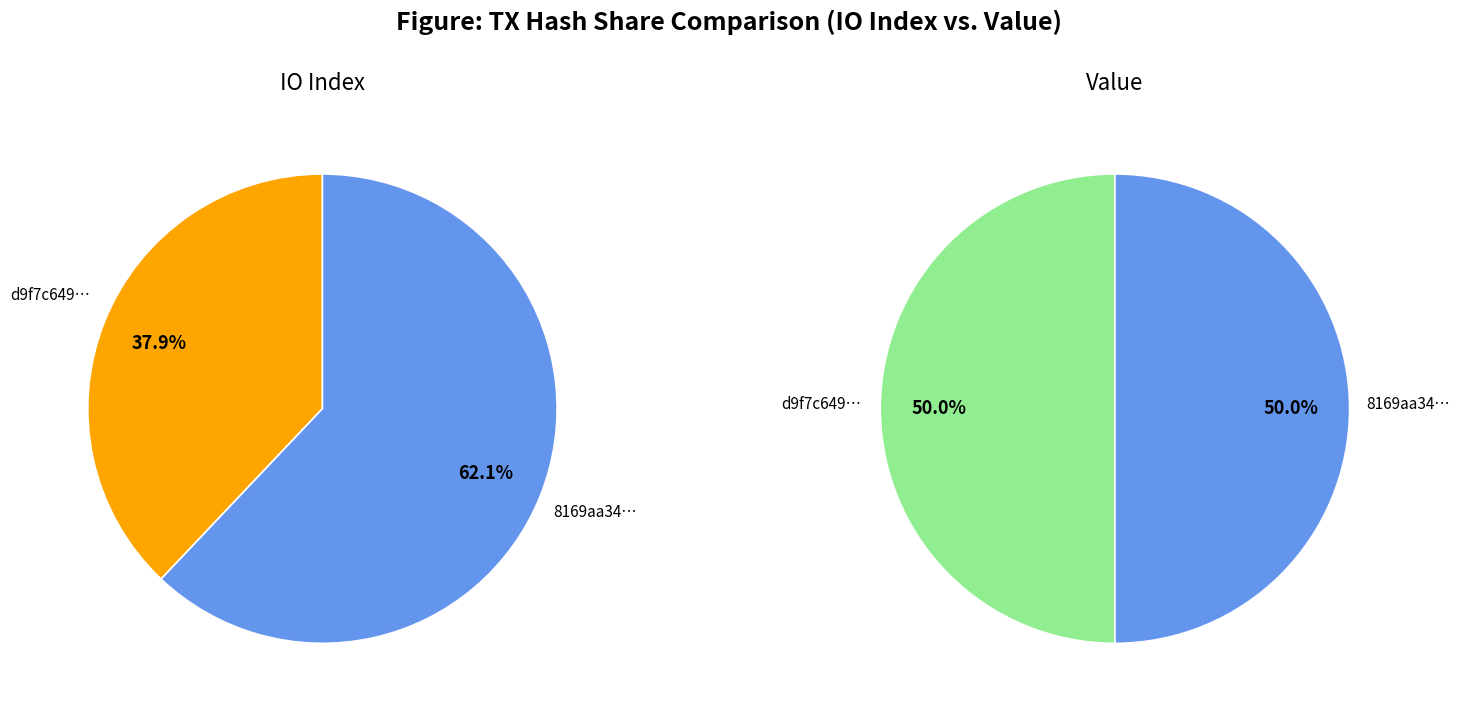

Does any single category account for the majority?

Yes